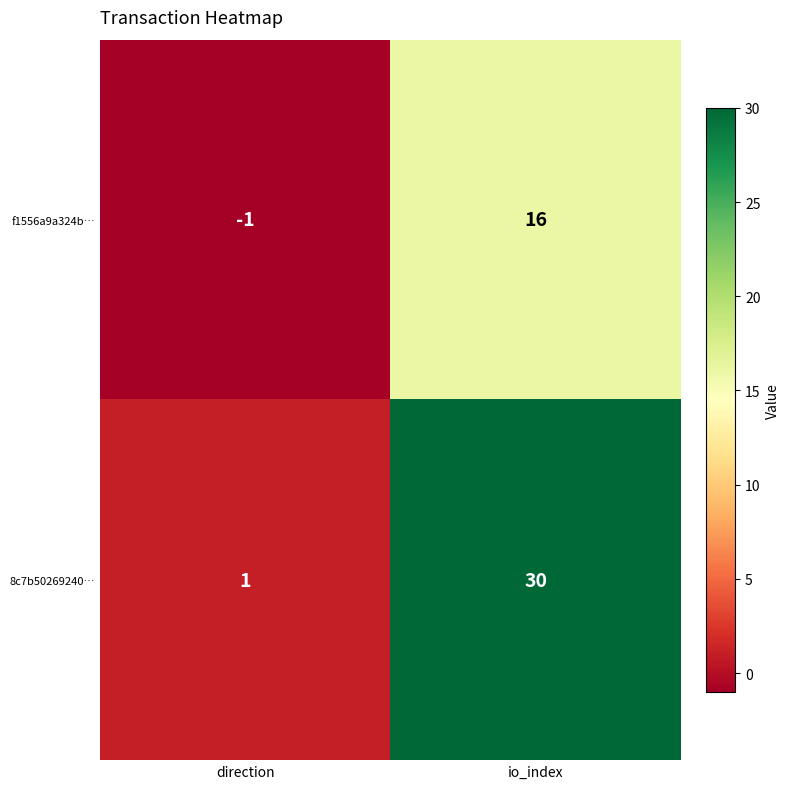

What is the greatest value displayed?

30